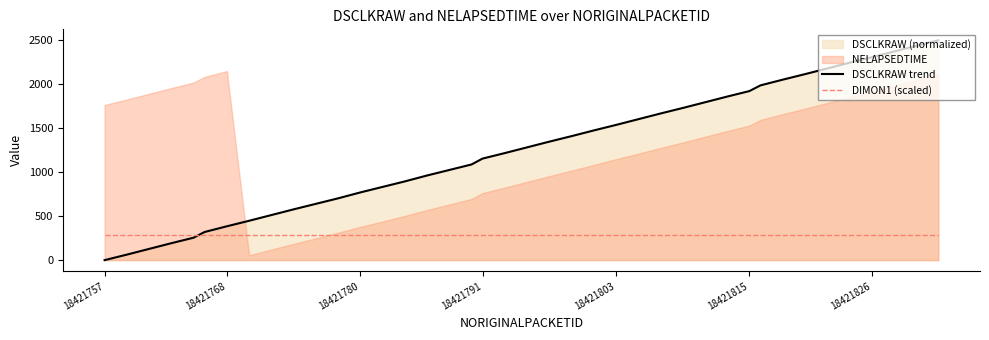

What is the average value of the DIMON1 (scaled) series?

288.5